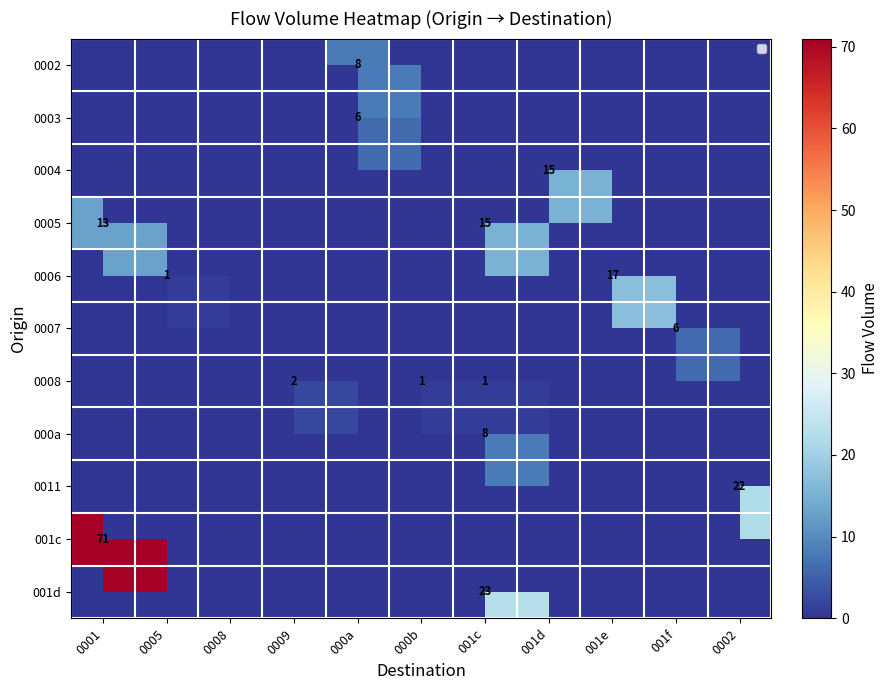

Is the value of 0002 at 0009 greater than the value of 000a at 0005?

No